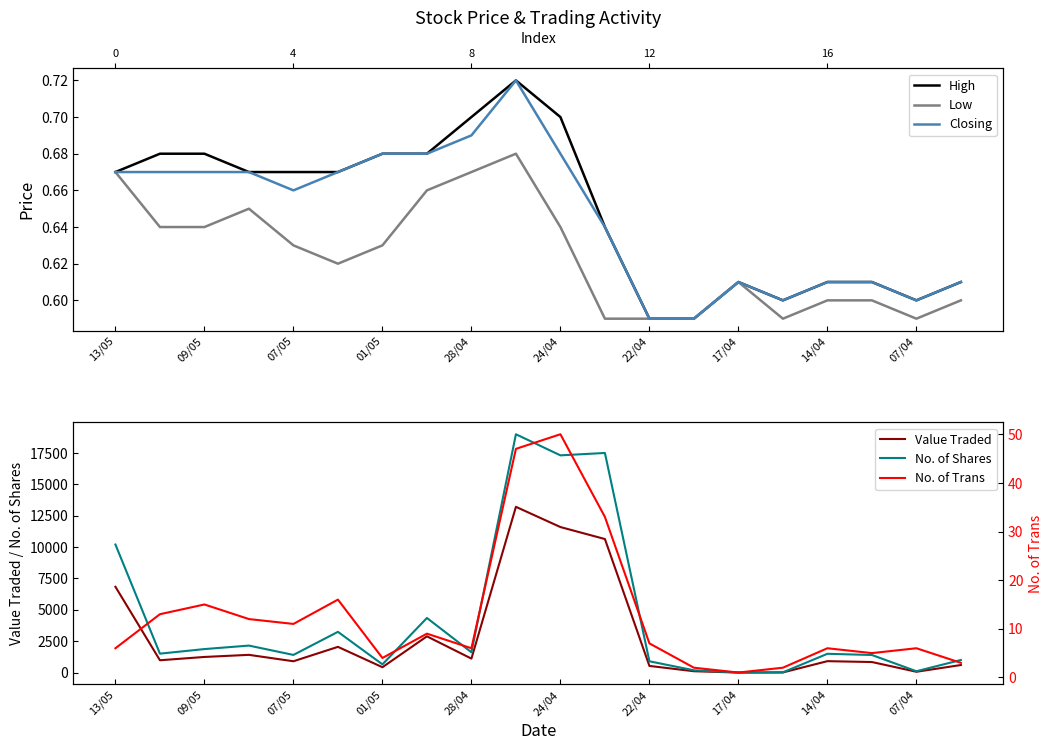

Does the chart display data point markers on the line(s)?

No